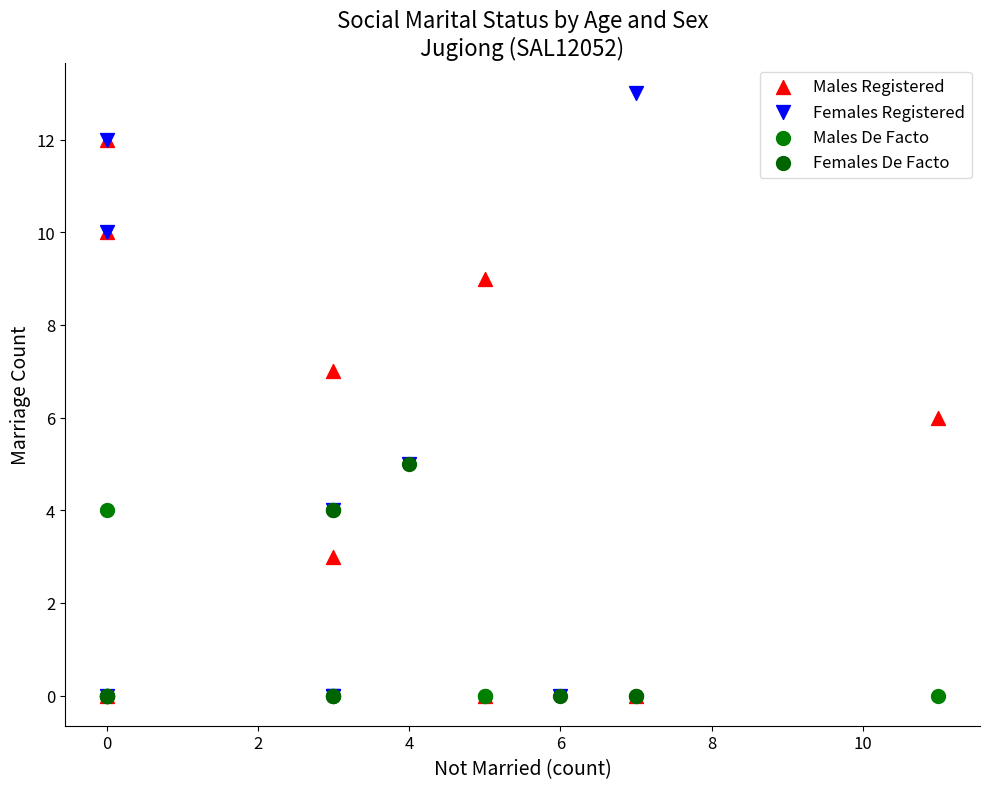

What are all the series names shown in the legend?

Males Registered, Females Registered, Males De Facto, Females De Facto